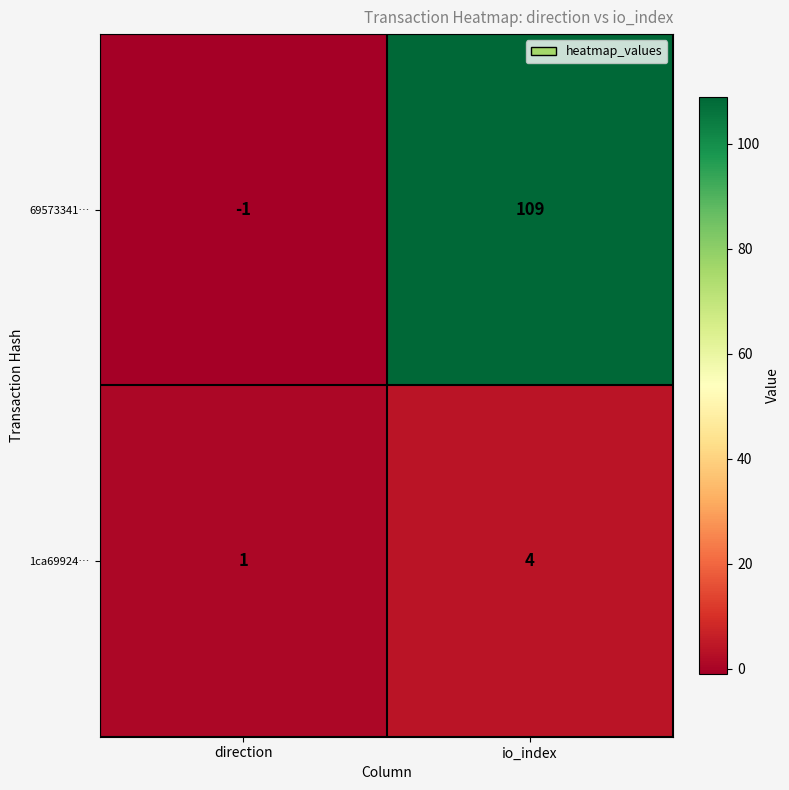

Reading left to right, what are all the values shown in this chart?

69573341…: -1	109
1ca69924…: 1	4